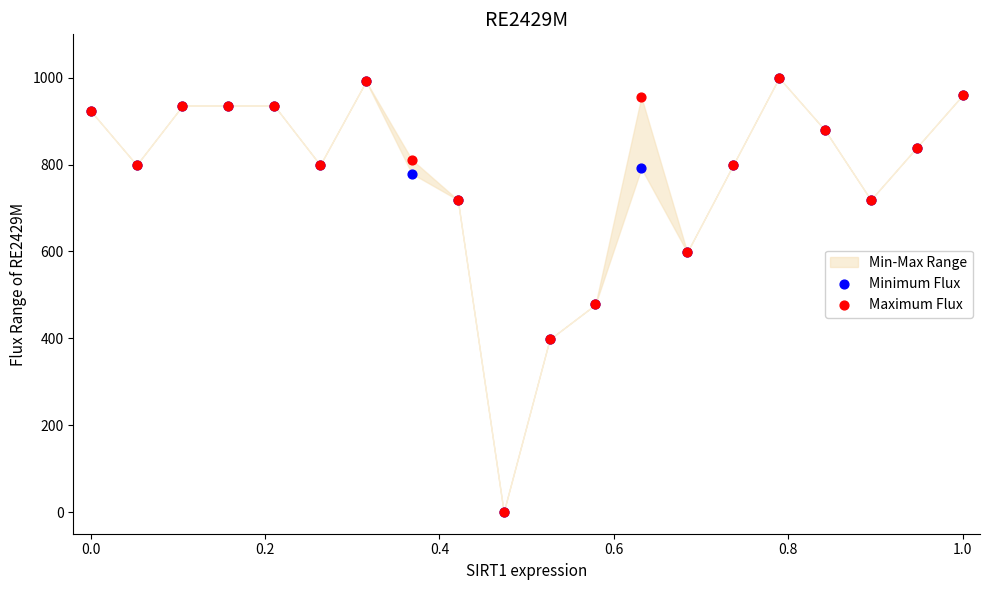

Which series reaches the minimum Y coordinate?

Minimum Flux